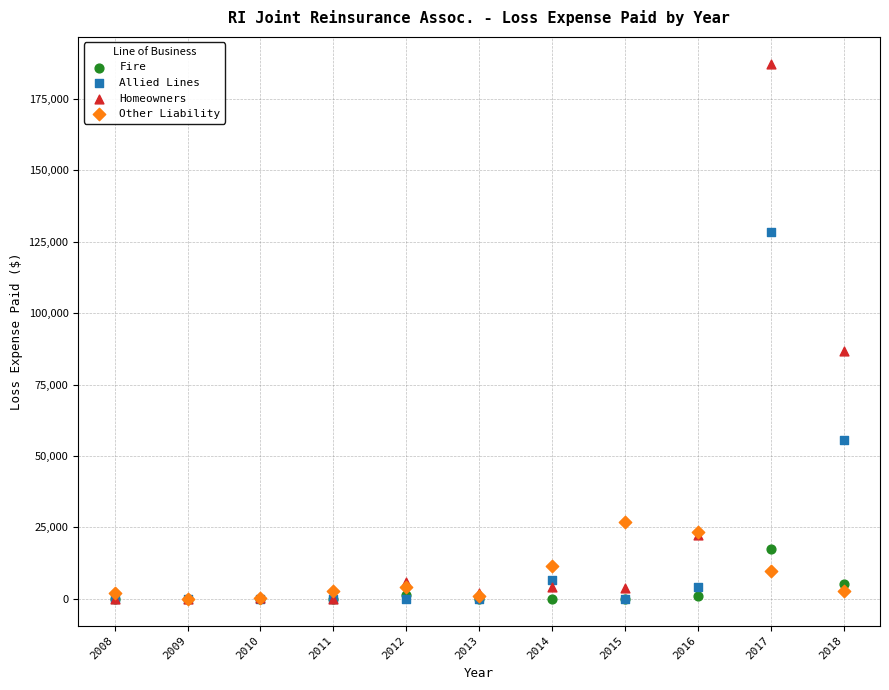

Across all series, what Y value is closest to 93677?

86783.1